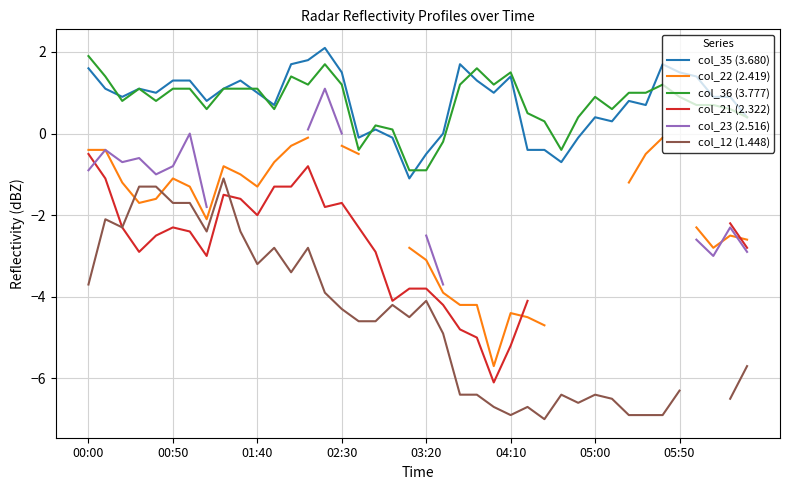

The col_35 (3.680) series shows 1.4 at 04:10. True or false?

True